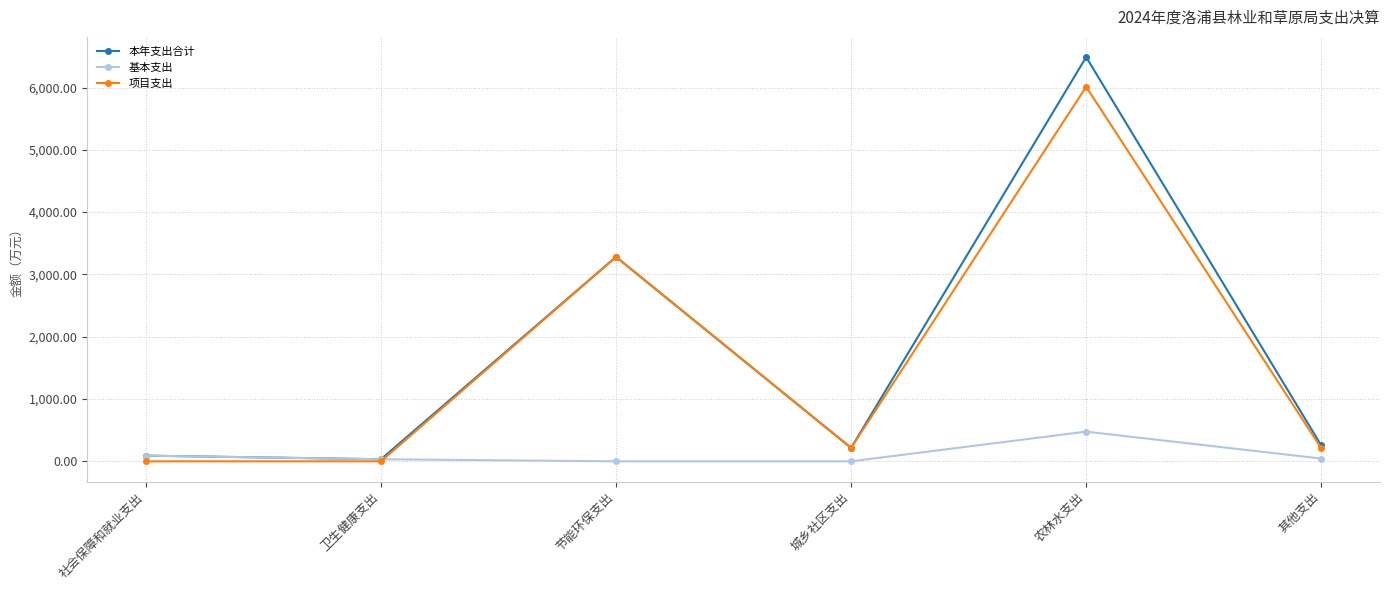

In 本年支出合计, how many points are higher than both neighbors (excluding endpoints)?

2